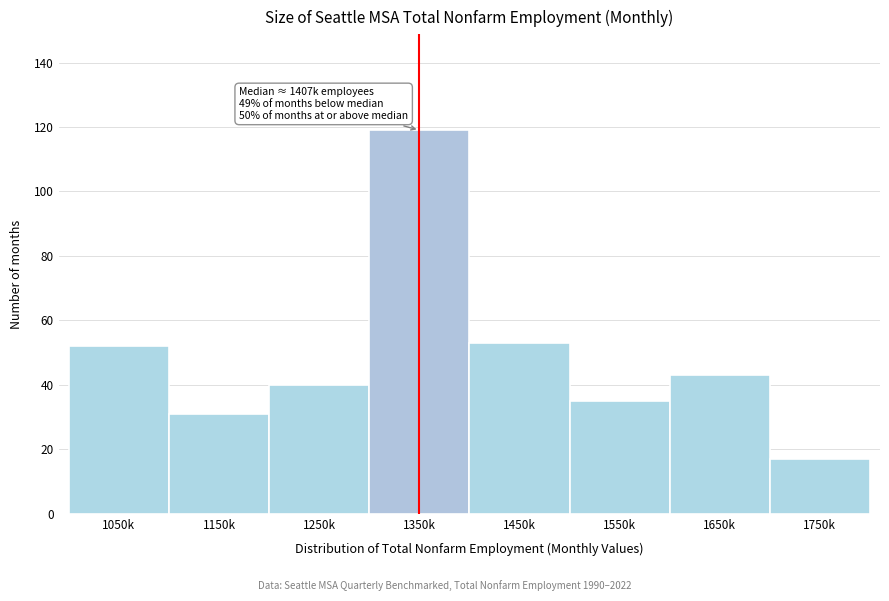

Reading left to right, extract all data points from this chart.

52	31	40	119	53	35	43	17